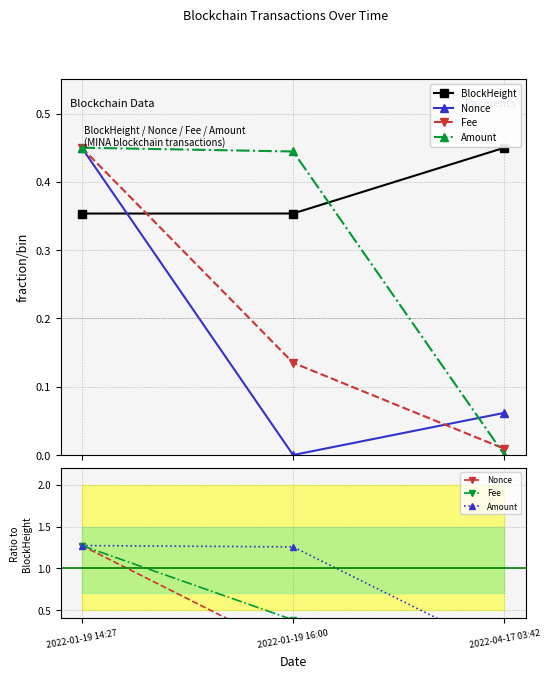

Is this an area chart (filled region under the line)?

No